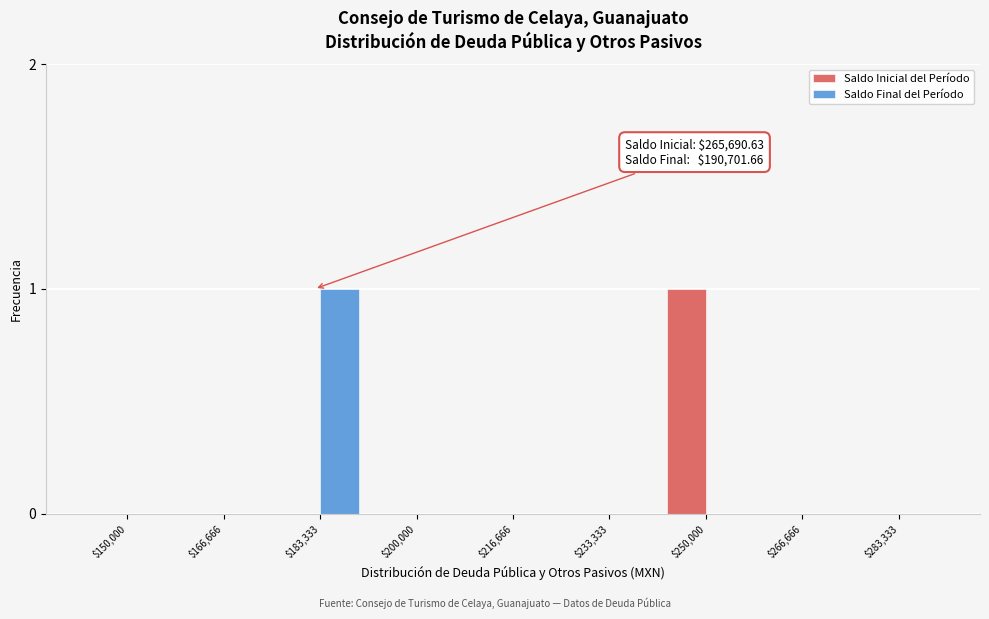

True or false: Saldo Inicial del Período has a value of 1 at $200,000.

False